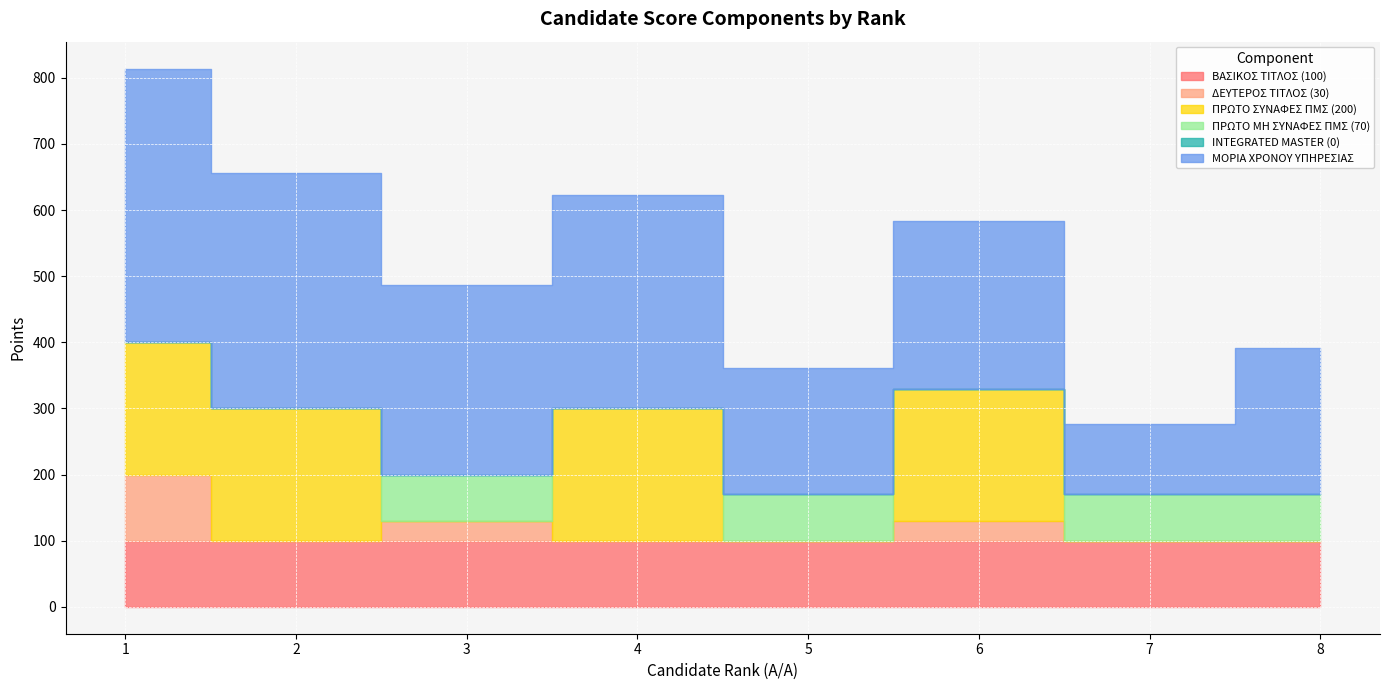

What is the difference between the ΜΟΡΙΑ ΧΡΟΝΟΥ ΥΠΗΡΕΣΙΑΣ values at 4 and 6?

69.0